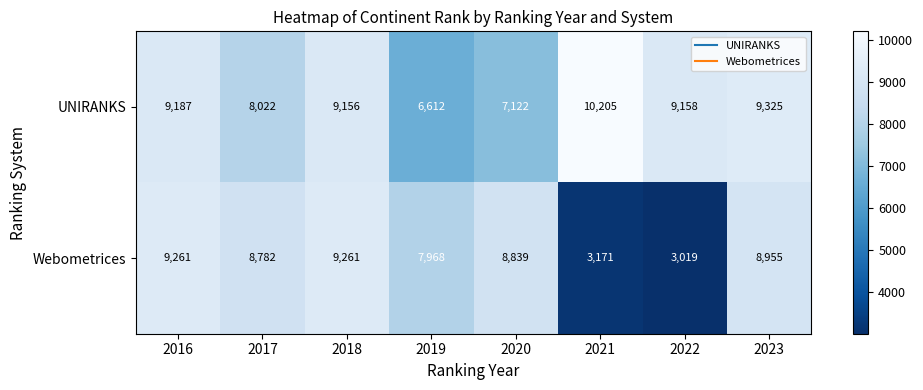

Reading right to left, what are all the values shown in this chart?

UNIRANKS: 2023=9325	2022=9158	2021=10205	2020=7122	2019=6612	2018=9156	2017=8022	2016=9187
Webometrices: 2023=8955	2022=3019	2021=3171	2020=8839	2019=7968	2018=9261	2017=8782	2016=9261